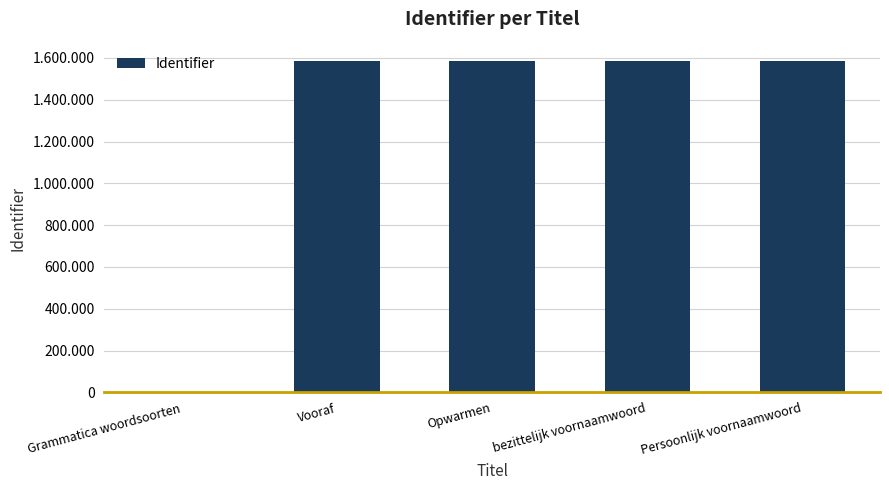

What is the change in value from bezittelijk voornaamwoord to Persoonlijk voornaamwoord?

+94